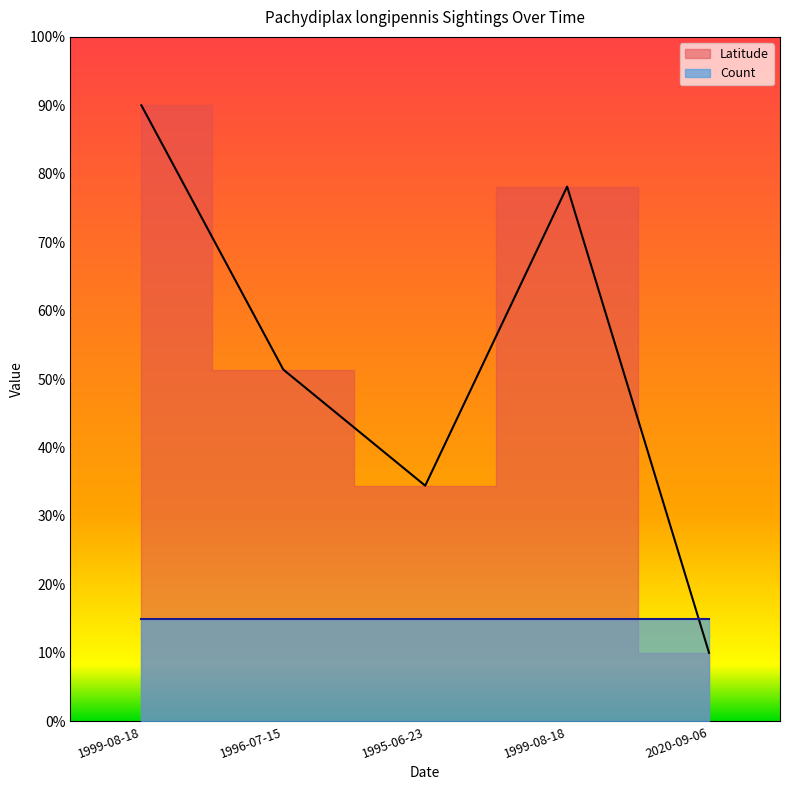

What is the difference between the second highest and minimum values?

68.1